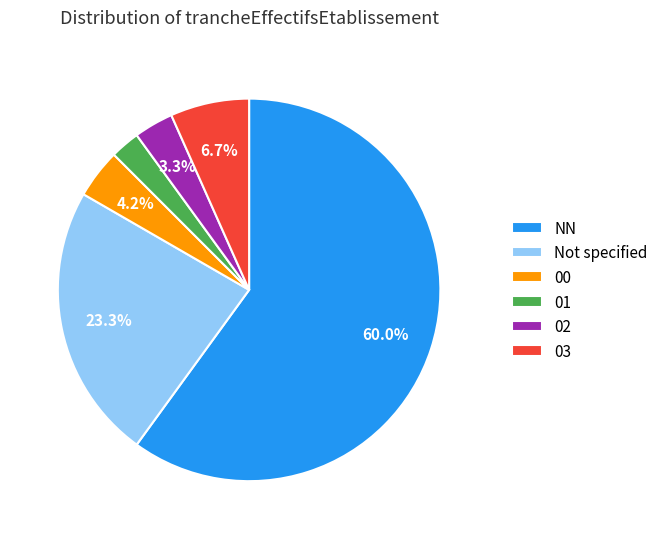

Count the number of slices in the pie.

6